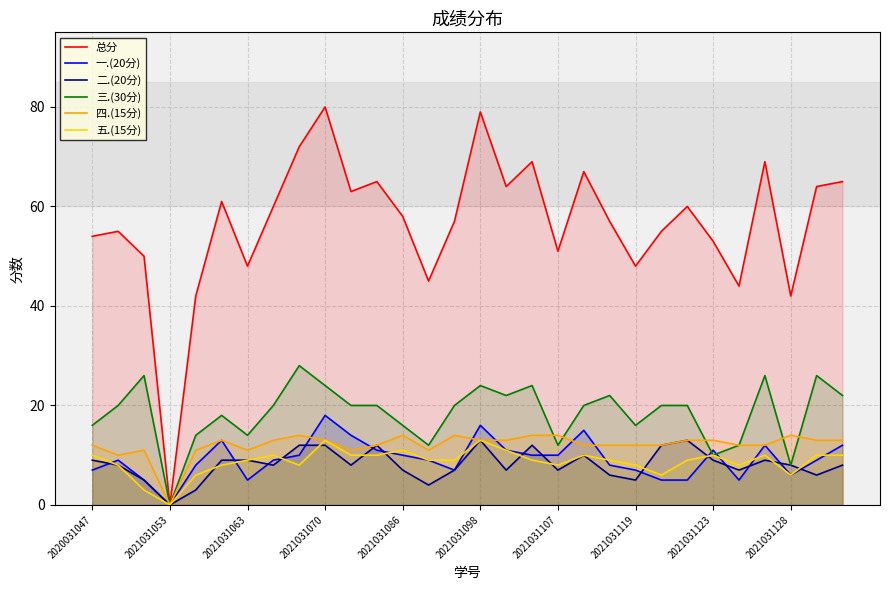

Read the 四.(15分) value at 26, to the nearest 10.

10